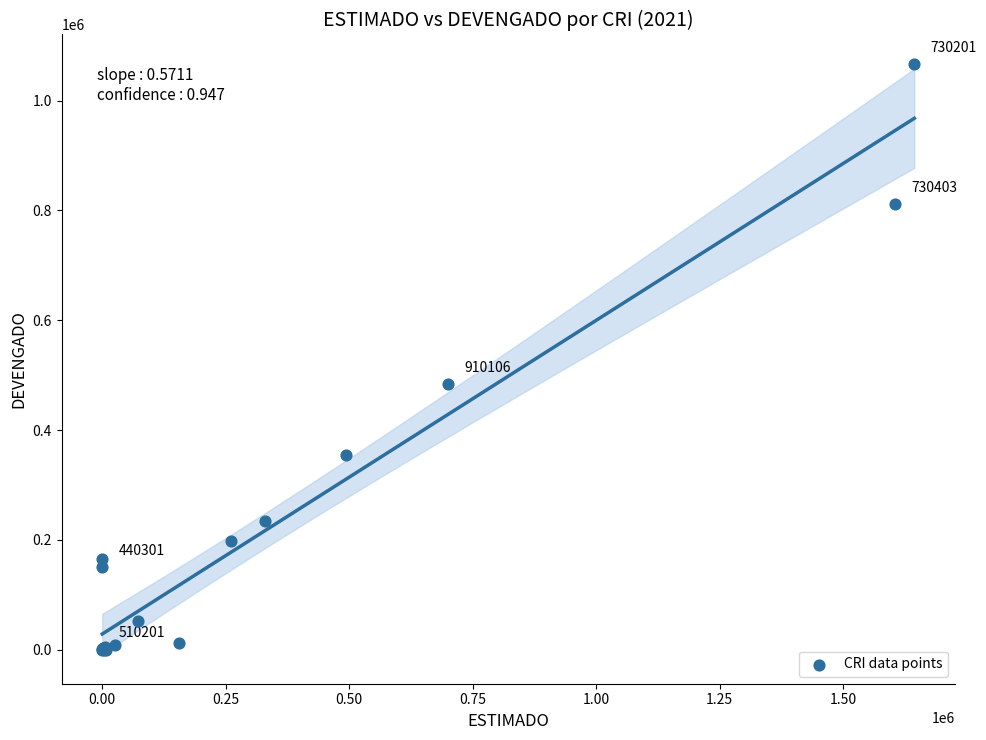

What Y value in the scatter plot is closest to 533240?

484300.0